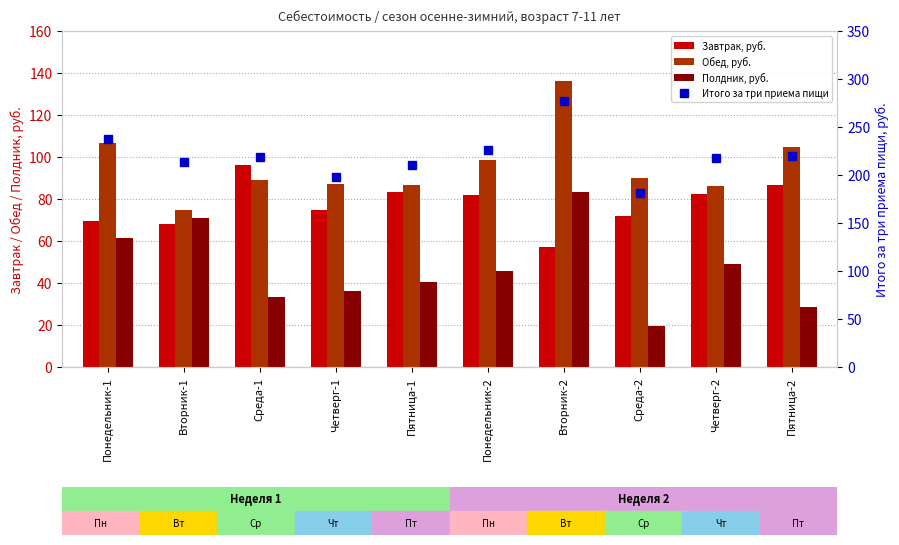

What position from the left is Пятница-1?

5